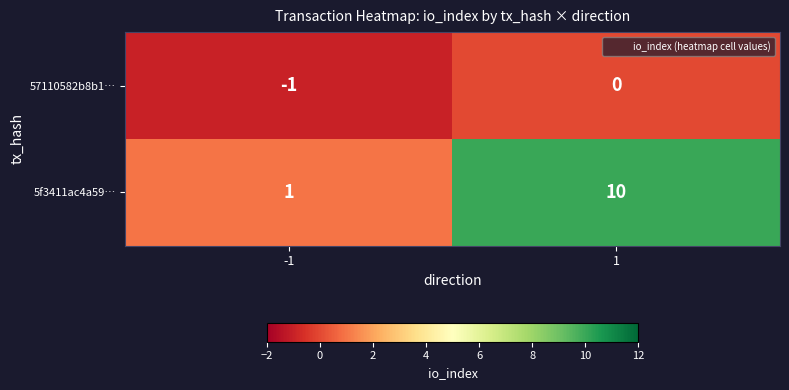

At which category does the chart reach its minimum across all series?

-1